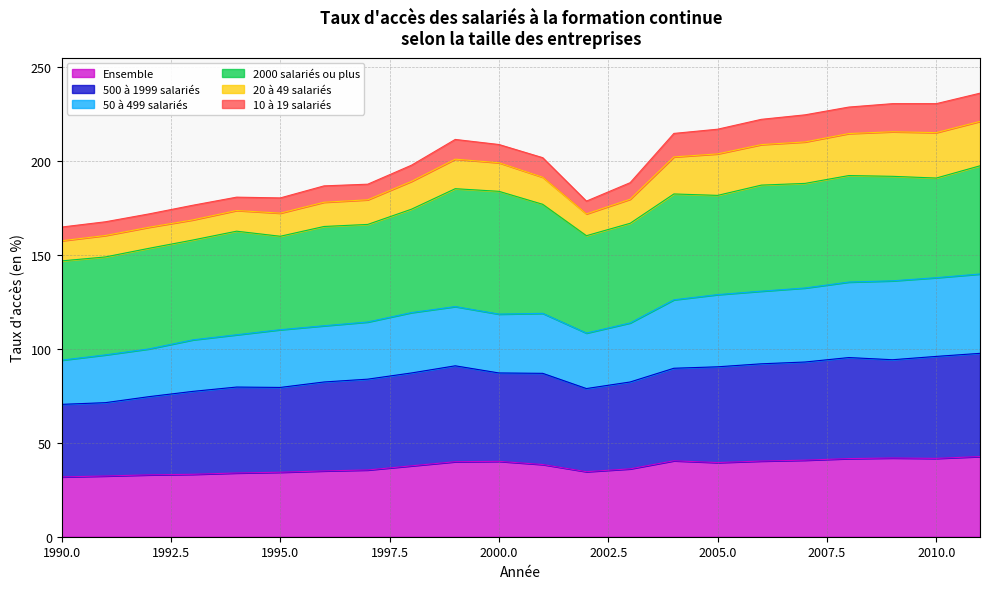

What is the maximum value for Ensemble?

42.7